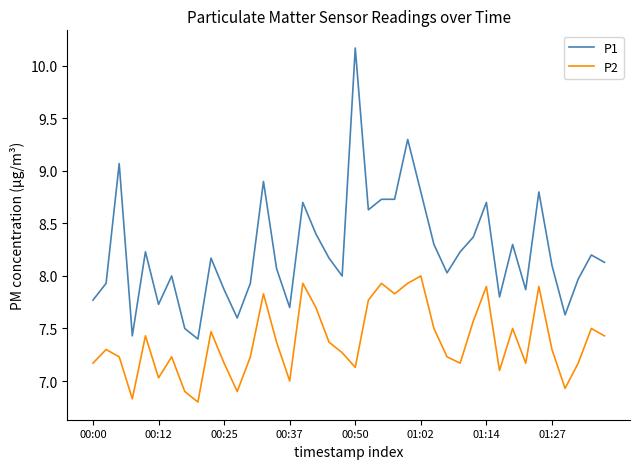

What is the sum of all P1 values?

329.4